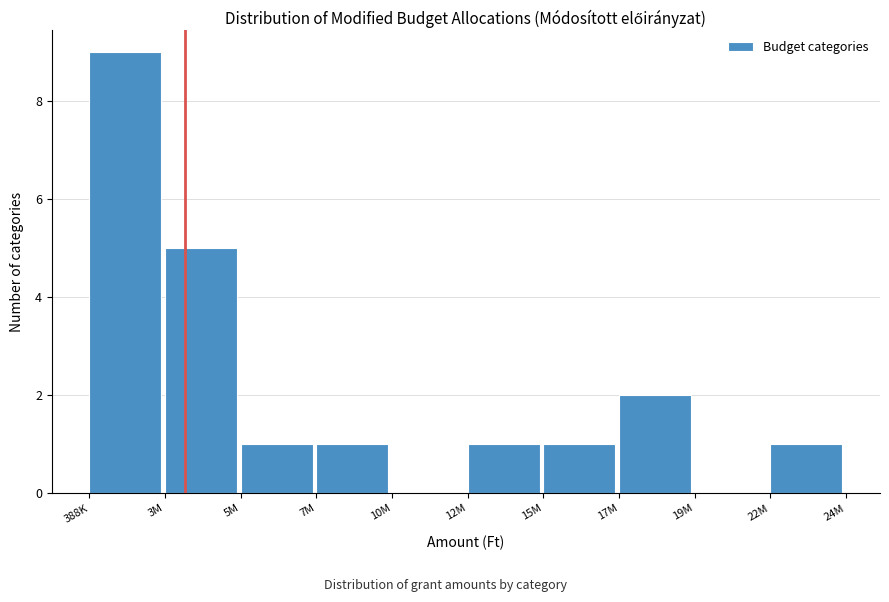

Reading right to left, list all the values displayed in this chart.

22M=1	19M=0	17M=2	15M=1	12M=1	10M=0	7M=1	5M=1	3M=5	388K=9